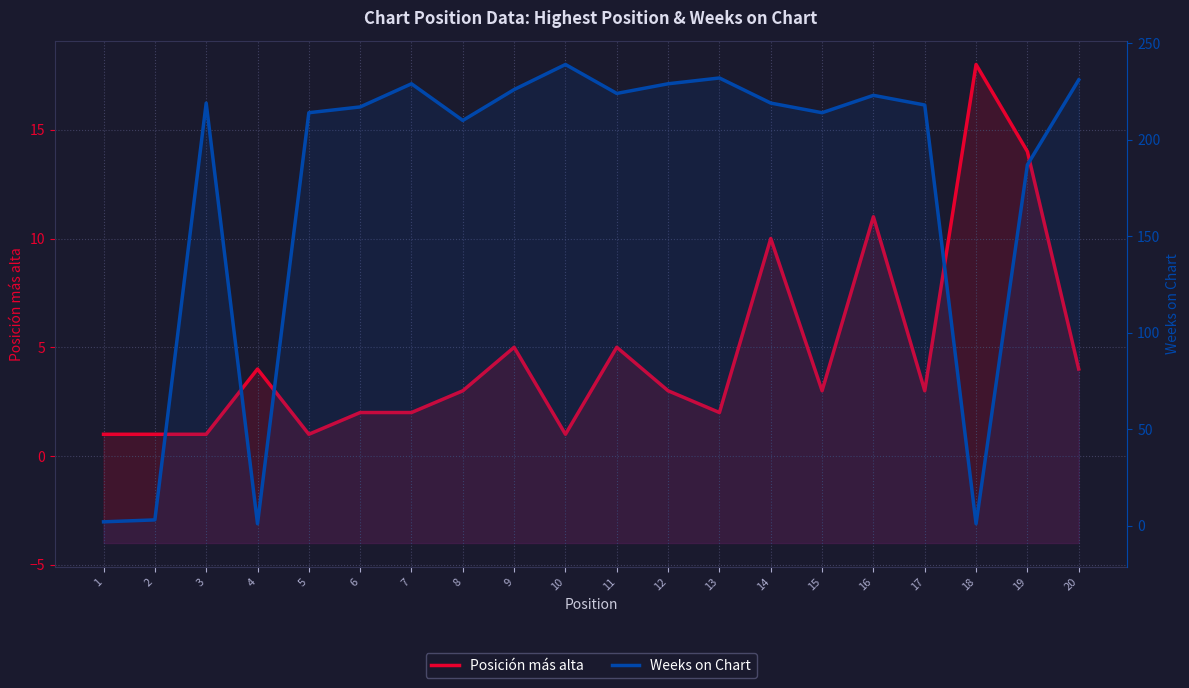

Reading left to right, transcribe all the data shown in this chart.

Posición más alta: 1	1	1	4	1	2	2	3	5	1	5	3	2	10	3	11	3	18	14	4
Weeks on Chart: 2	3	219	1	214	217	229	210	226	239	224	229	232	219	214	223	218	1	187	231